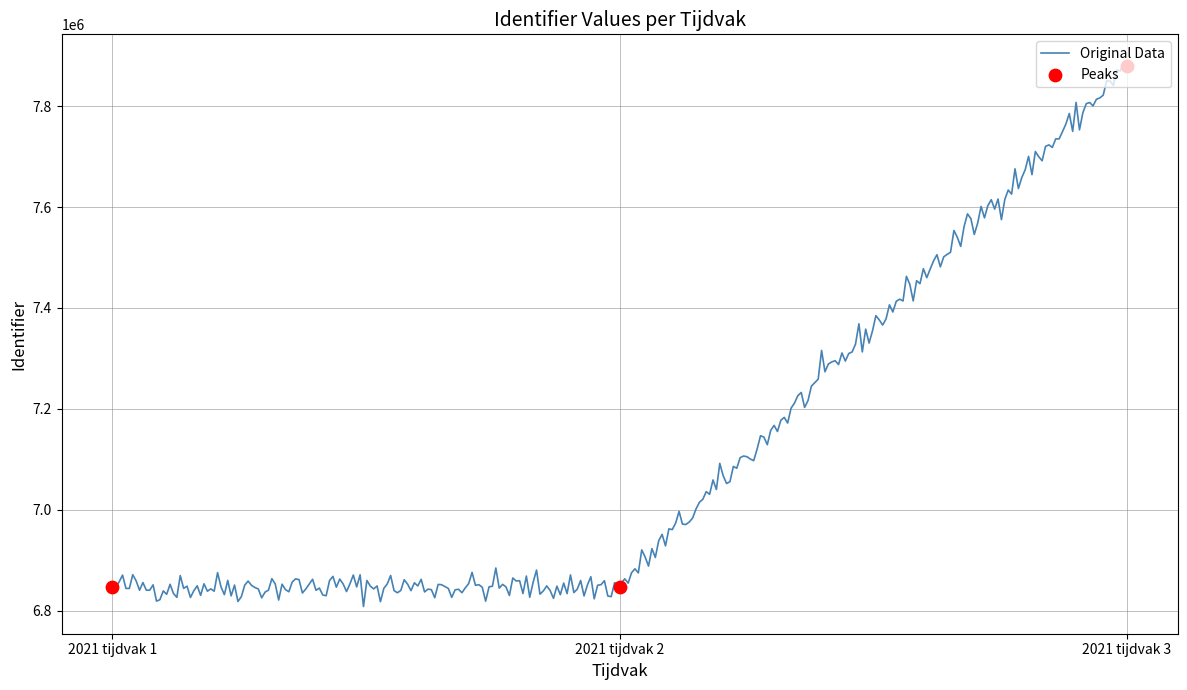

Between 2021 tijdvak 1 and 2021 tijdvak 2, which is larger?

2021 tijdvak 2